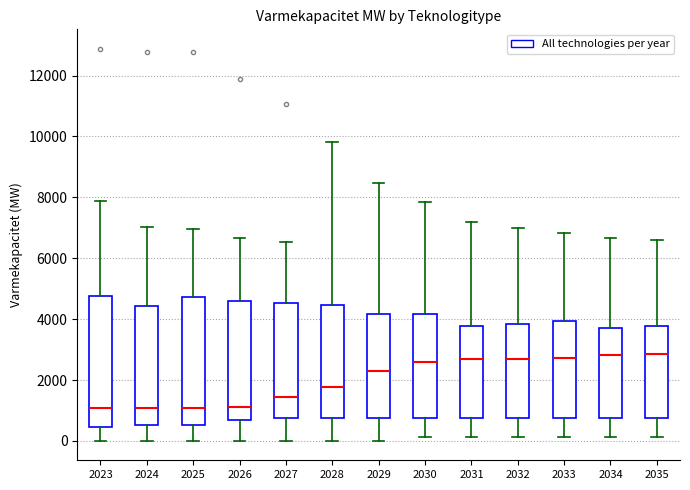

Reading left to right, transcribe this box plot: for each box, give where its median line is, the range the box spans, and where its two whiskers end, as read against the y-axis. The values are not printed on the chart, so give them approximately, as read against the axis.

2023: median 1000, box 400 to 4800, whiskers 0 to 7800
2024: median 1000, box 600 to 4400, whiskers 0 to 7000
2025: median 1000, box 600 to 4800, whiskers 0 to 7000
2026: median 1200, box 600 to 4600, whiskers 0 to 6600
2027: median 1400, box 800 to 4600, whiskers 0 to 6600
2028: median 1800, box 800 to 4400, whiskers 0 to 9800
2029: median 2400, box 800 to 4200, whiskers 0 to 8400
2030: median 2600, box 800 to 4200, whiskers 200 to 7800
2031: median 2600, box 800 to 3800, whiskers 200 to 7200
2032: median 2600, box 800 to 3800, whiskers 200 to 7000
2033: median 2800, box 800 to 4000, whiskers 200 to 6800
2034: median 2800, box 800 to 3800, whiskers 200 to 6600
2035: median 2800, box 800 to 3800, whiskers 200 to 6600